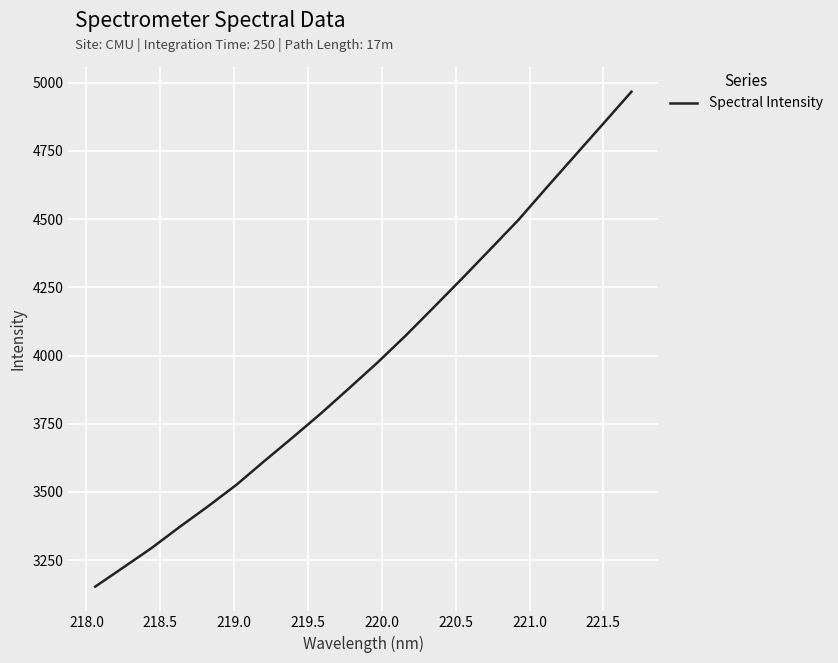

What is the greatest value displayed?

4967.2